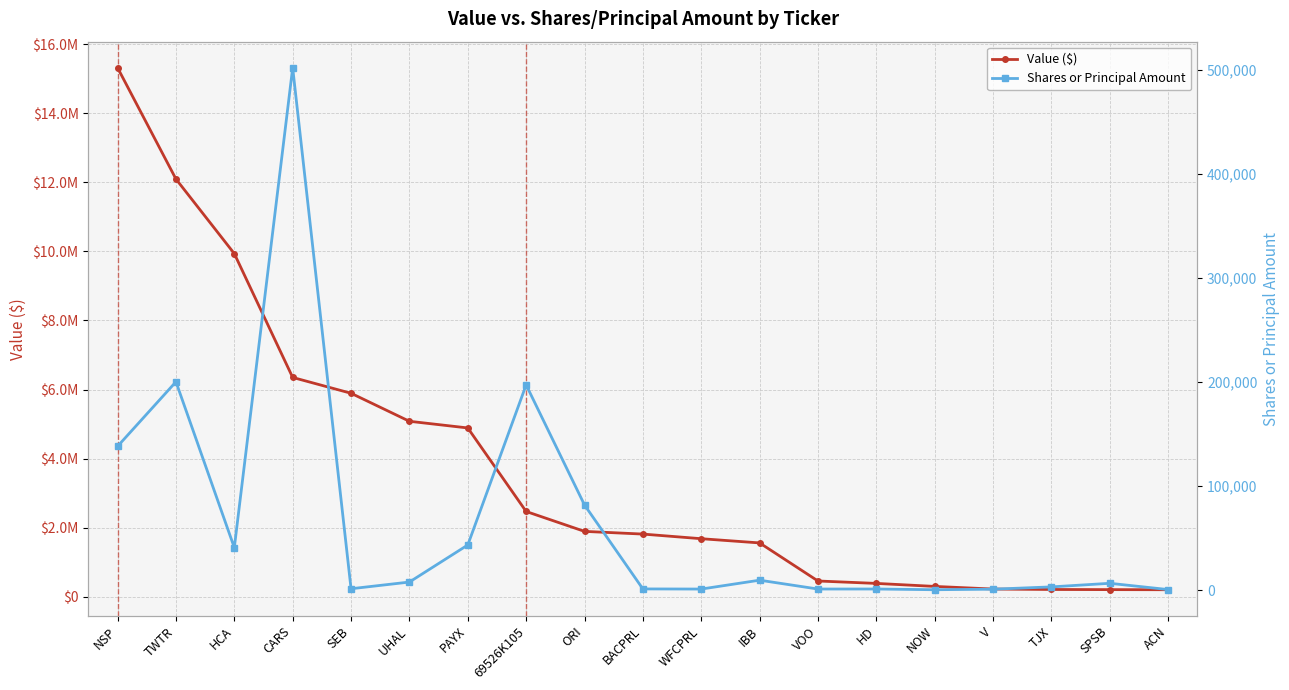

What is the lowest value of the Value ($) series?

205000